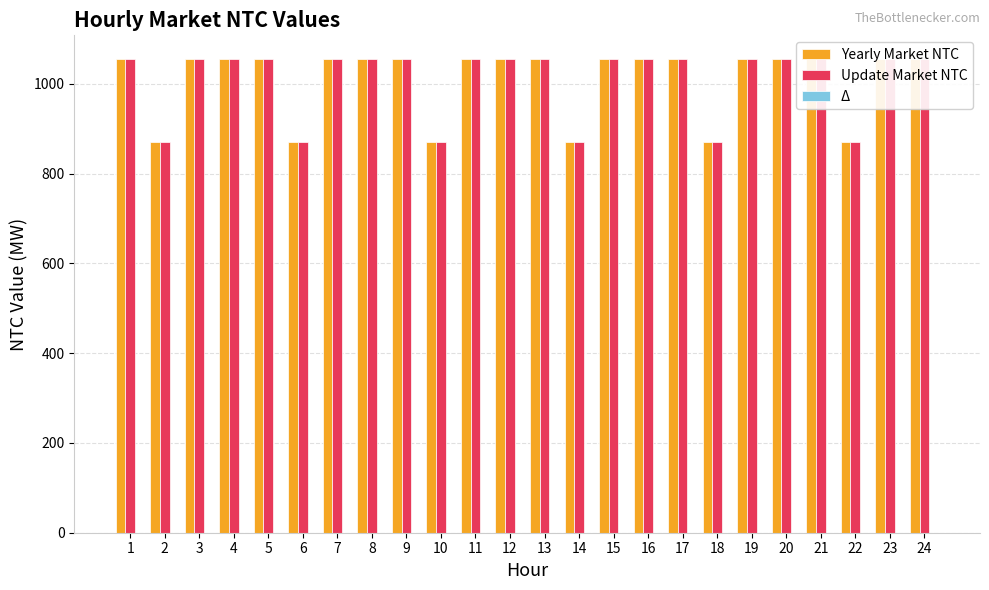

How many groups of bars are there?

24